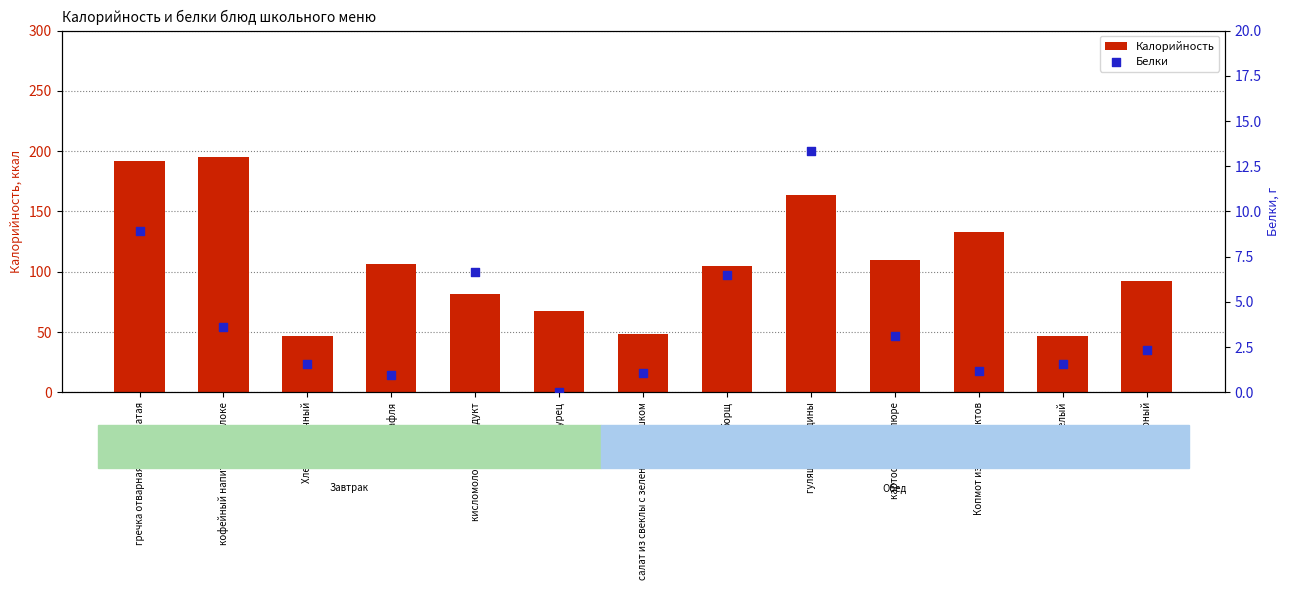

What is the total value across all series at кофейный напиток на молоке?

198.8